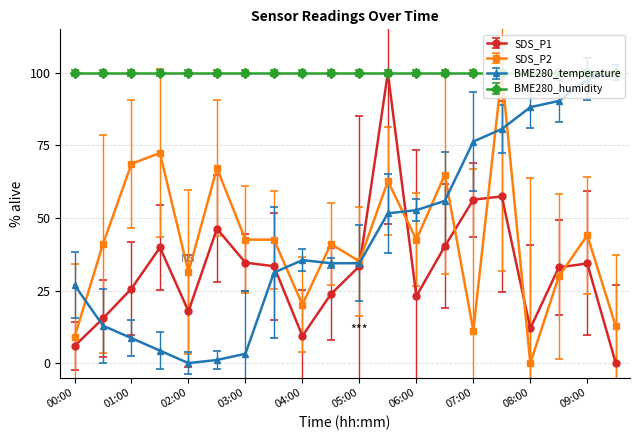

Which series ends up on top after the final intersection of SDS_P1 and BME280_temperature?

BME280_temperature